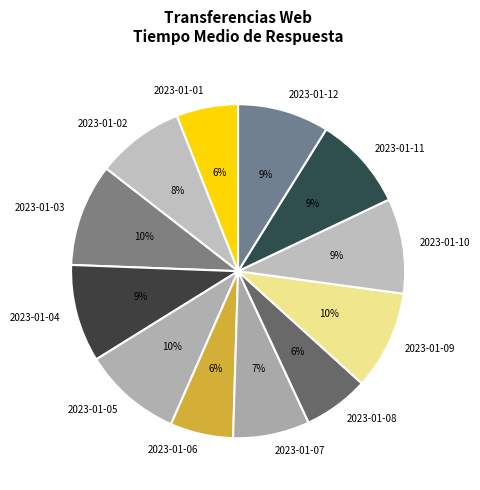

Is 2023-01-11 the majority of the pie?

No